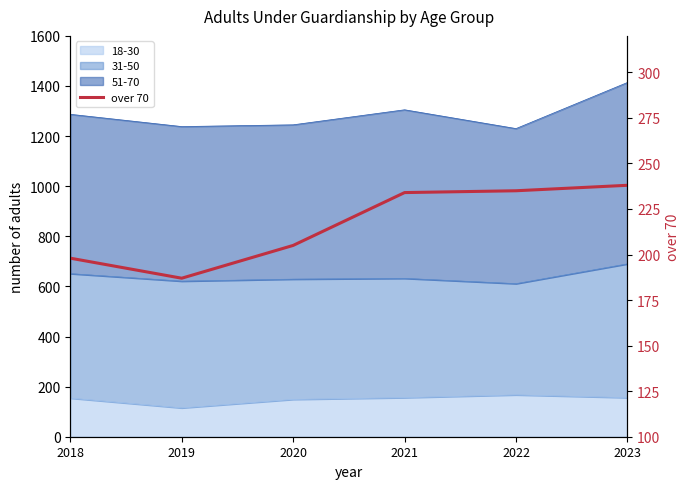

How many points are lower than both their immediate neighbors (excluding endpoints)?

1